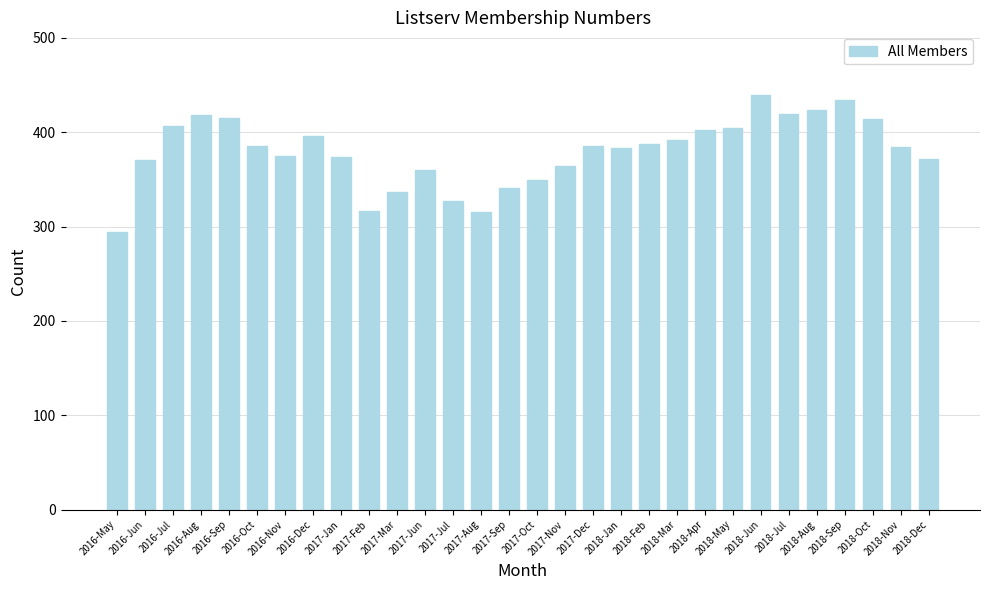

What is the label of the 12th bar from the left?

2017-Jun